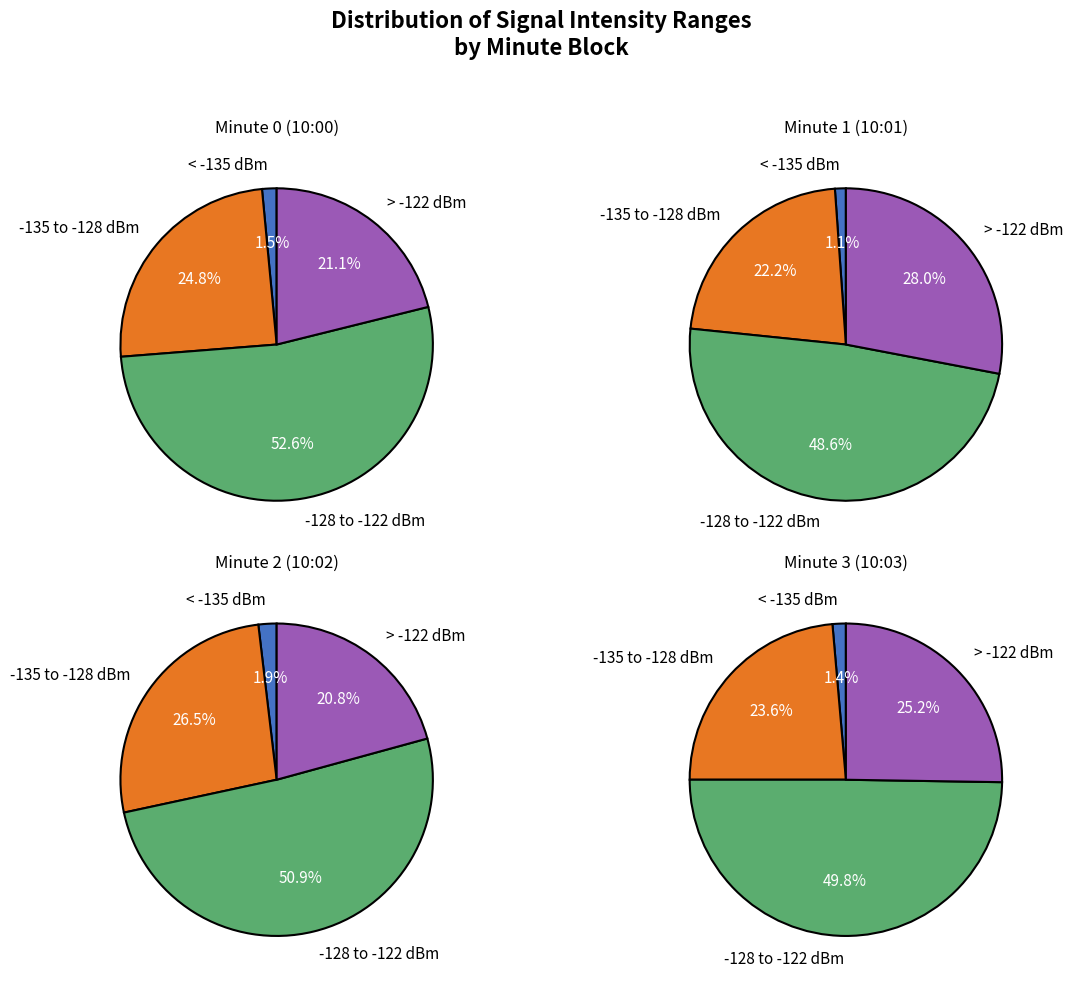

What percentage is the 0 slice, to the nearest percent?

25%